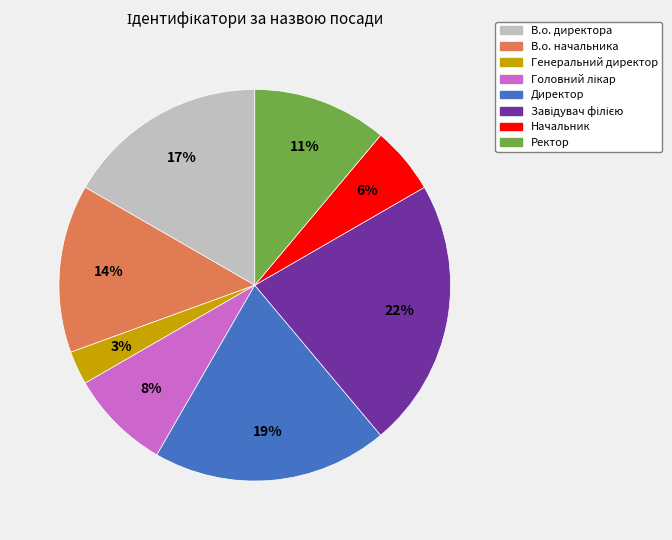

Which category has the smallest portion of the pie?

Генеральний директор